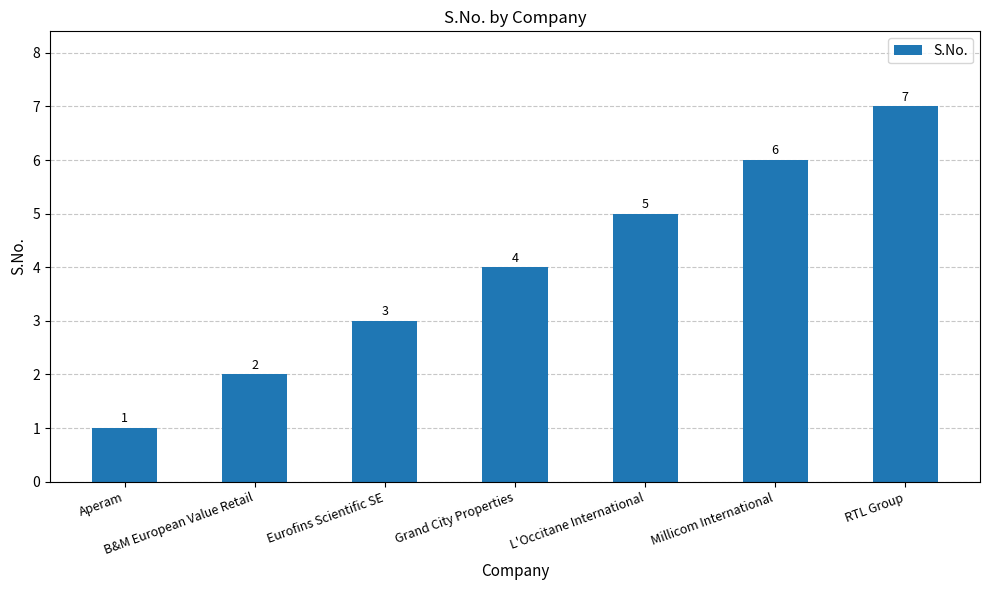

How many values are between 2 and 6?

5